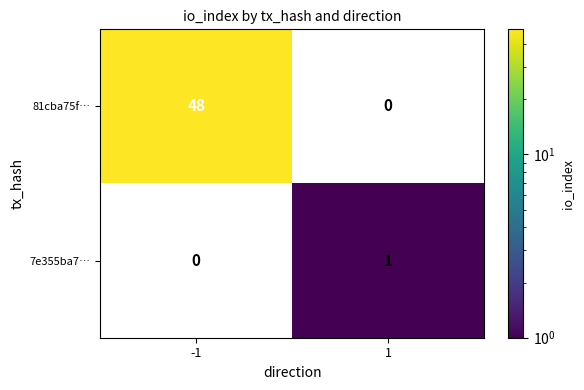

The 81cba75f… series shows 72 at -1. True or false?

False